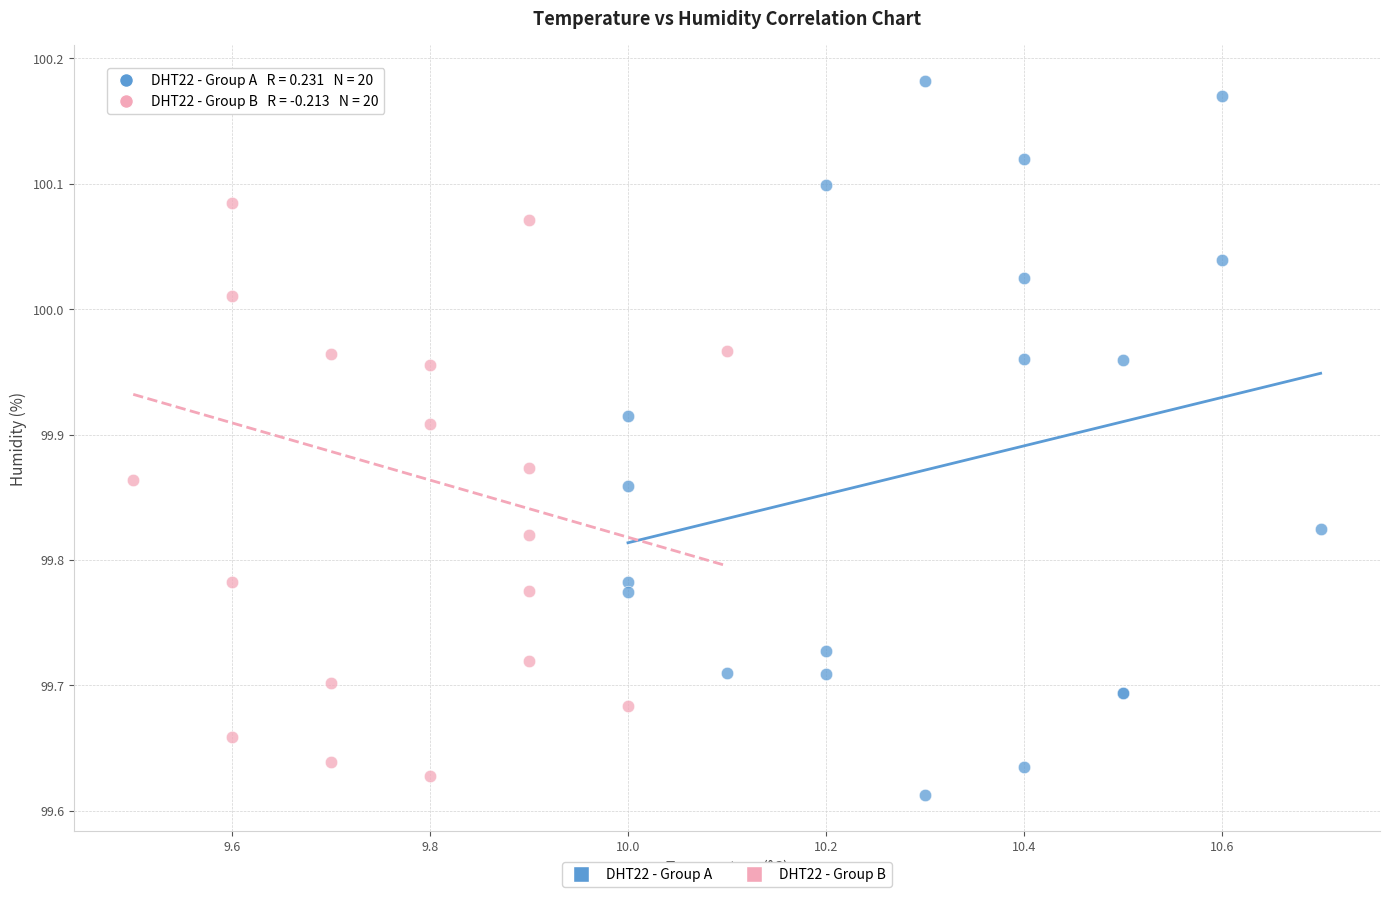

Which series reaches the minimum Y coordinate?

DHT22 - Group A